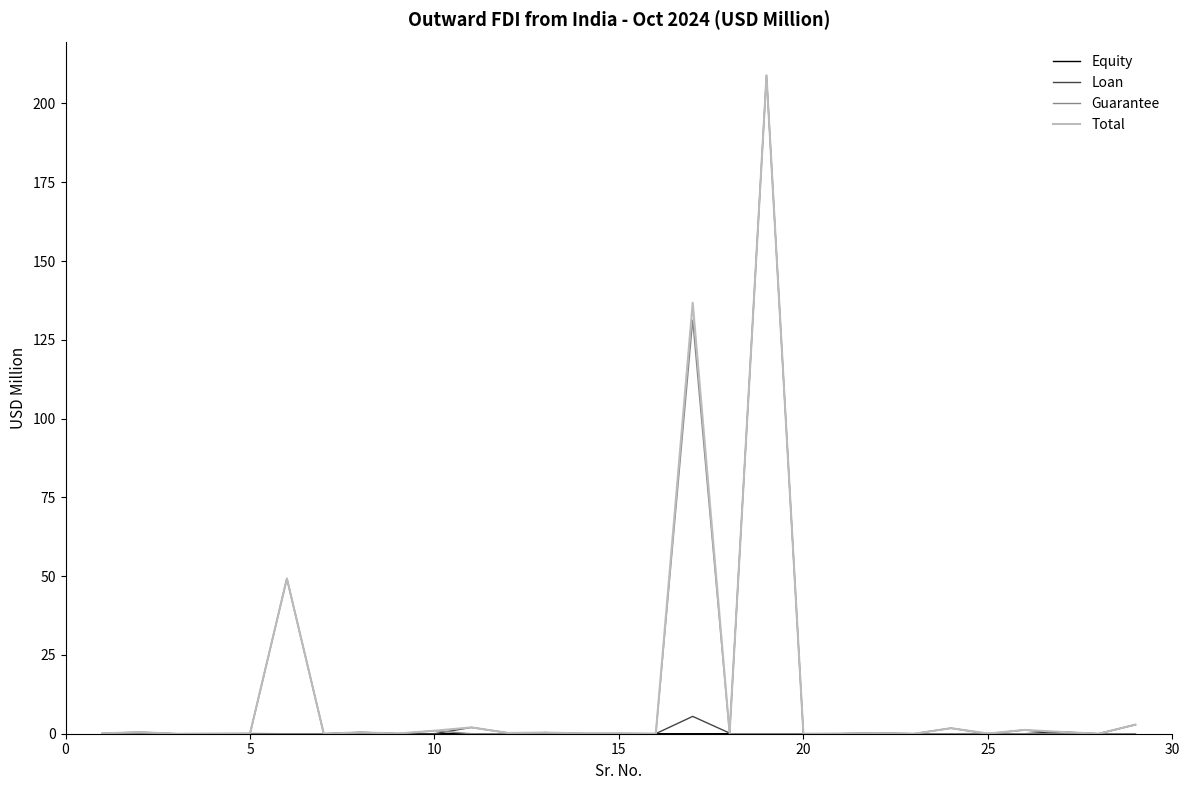

Is this an area chart (filled region under the line)?

No